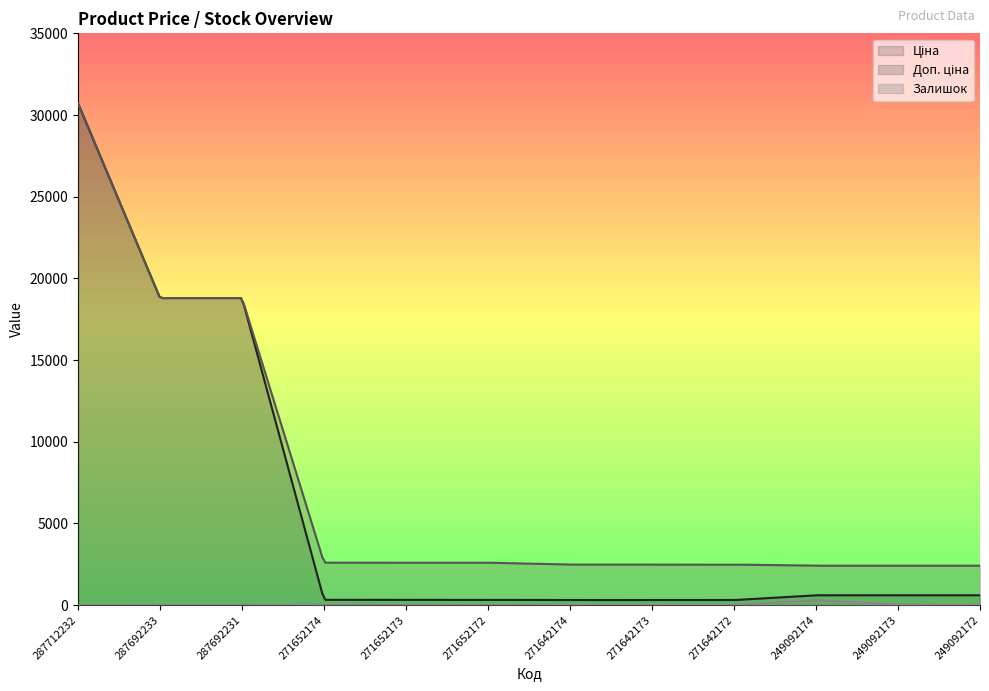

Is the value of Ціна at 249092174 greater than the value of Залишок at 271652173?

Yes